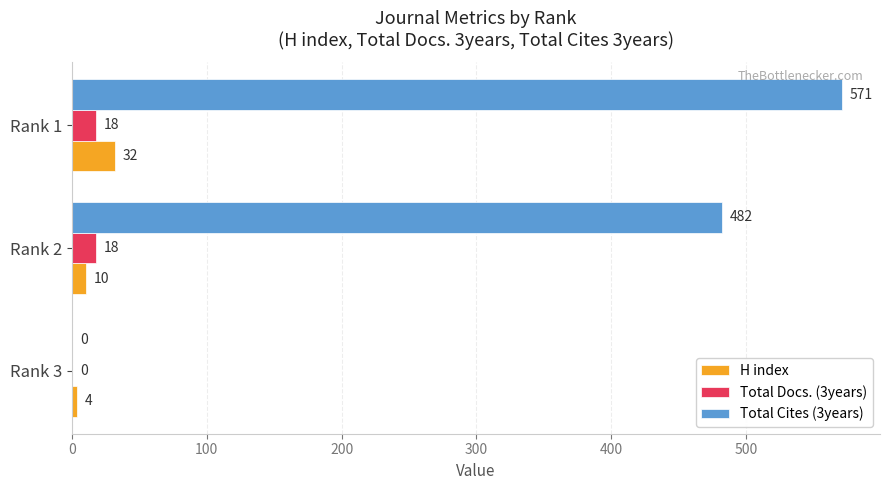

Which series has the largest range (max minus min)?

Total Cites (3years)